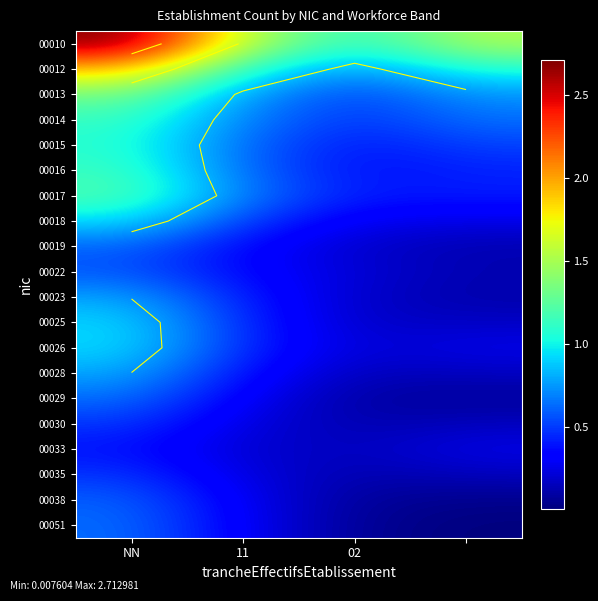

How many data points does each series have?

4